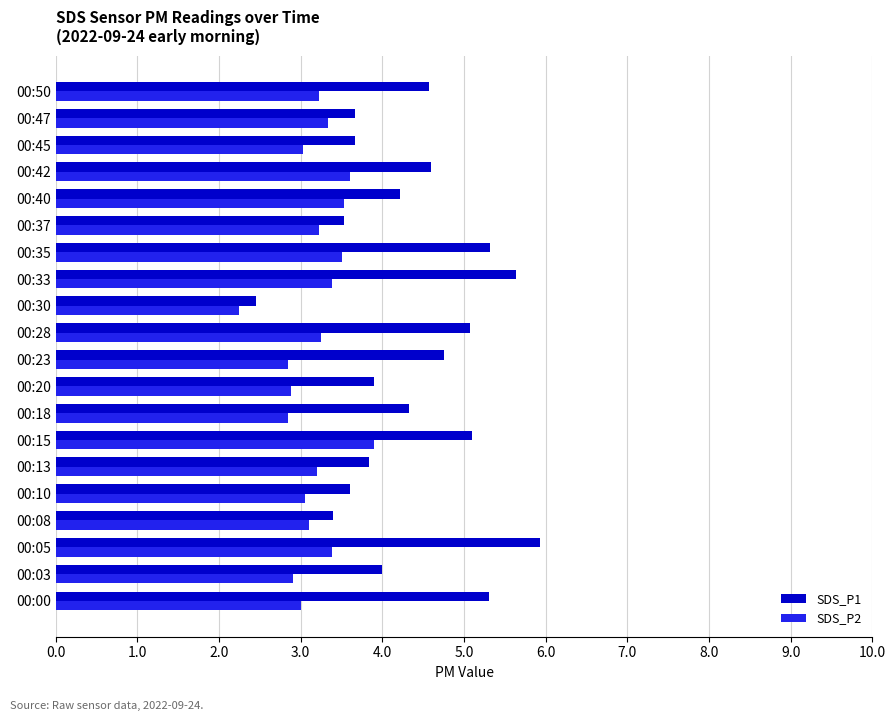

What is the sum of all SDS_P1 values?

86.9